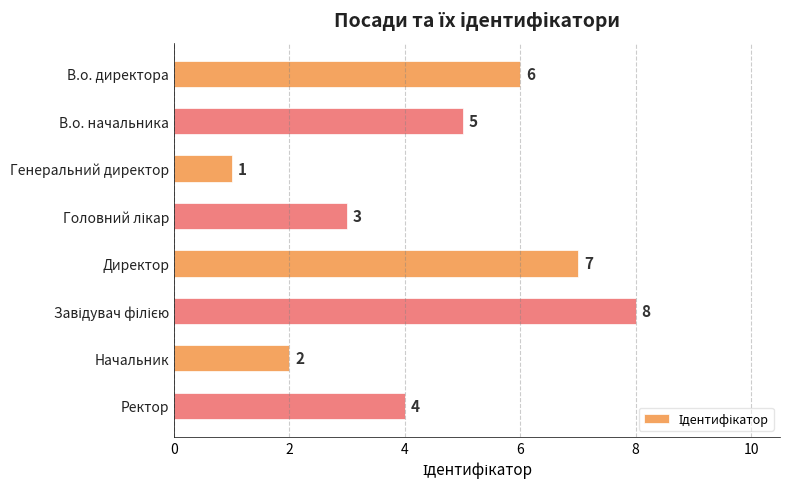

Count the number of categories in the chart.

8